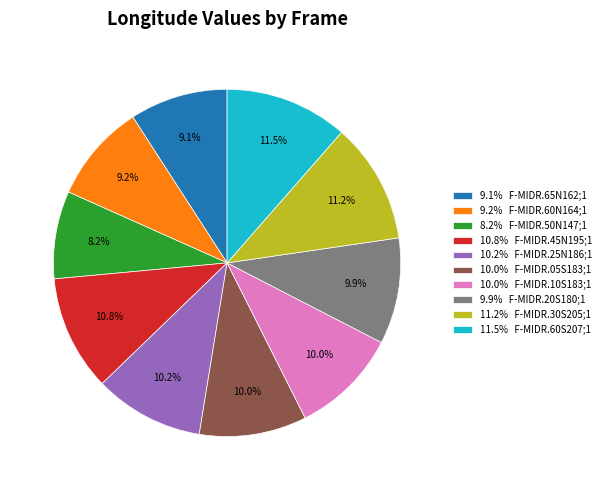

To the nearest percent, what is the difference between the largest and smallest slice percentages?

3%